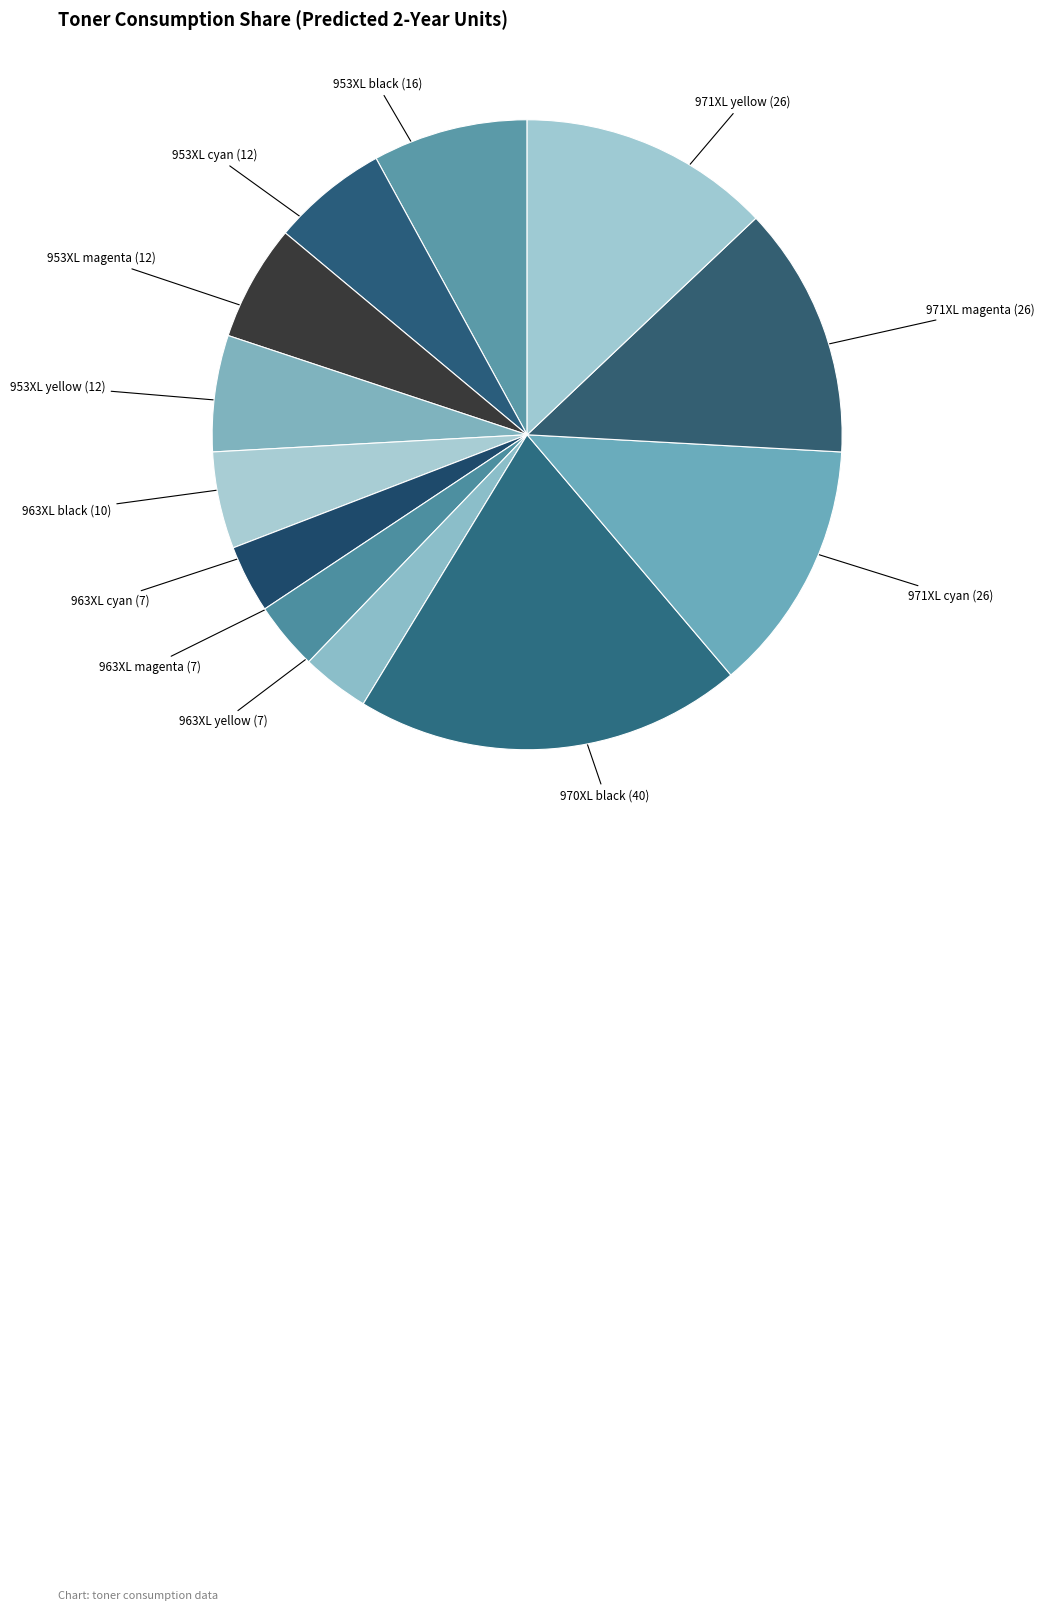

How many slices are in this pie chart?

12